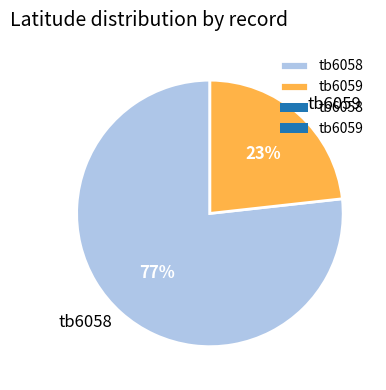

True or false: tb6058 accounts for 62% of the total.

False